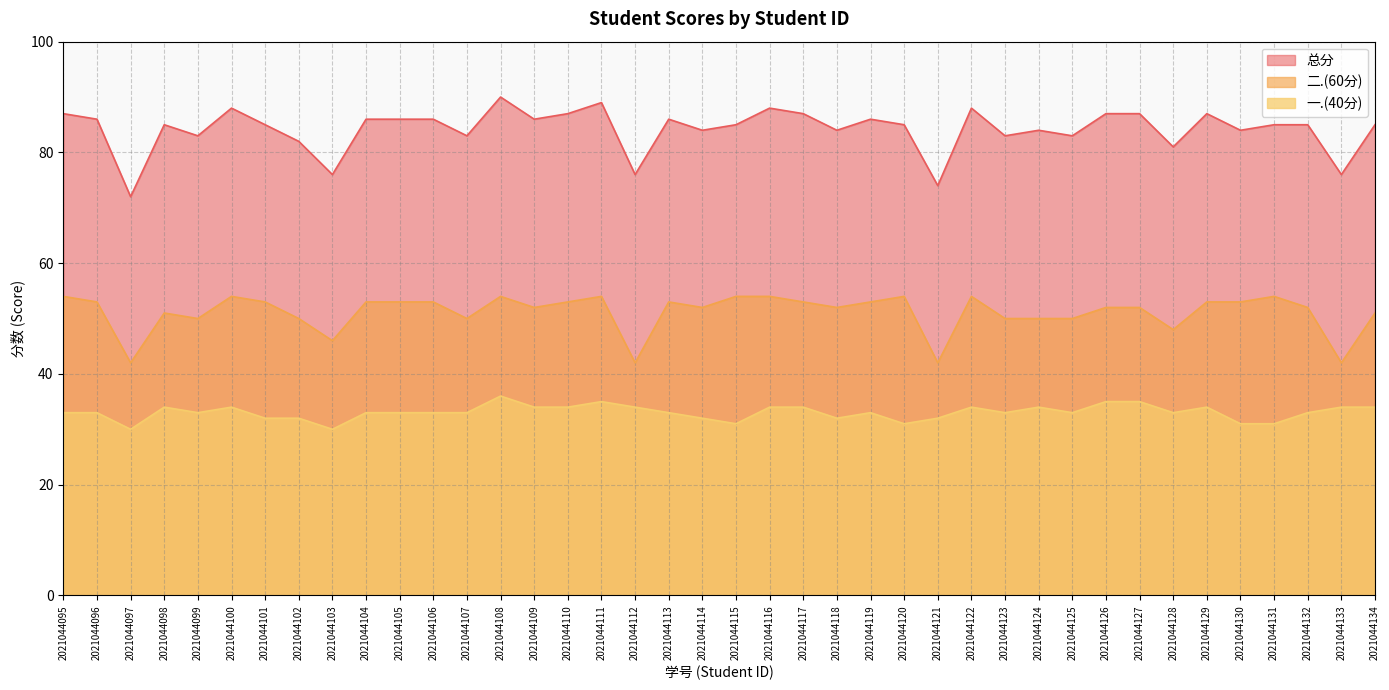

List the series in order of their peak value, highest first.

总分, 二.(60分), 一.(40分)